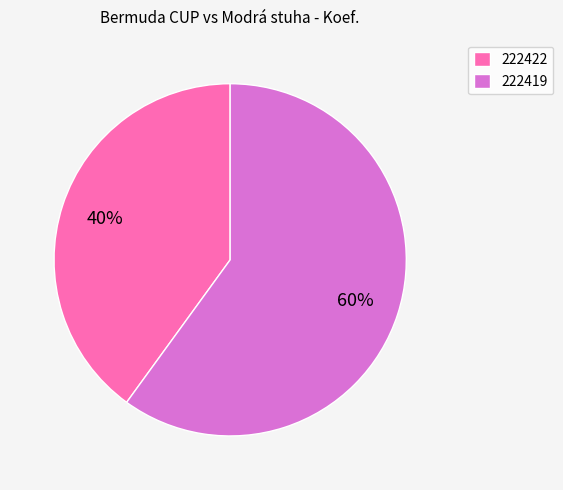

Which category has the biggest portion of the pie?

222419